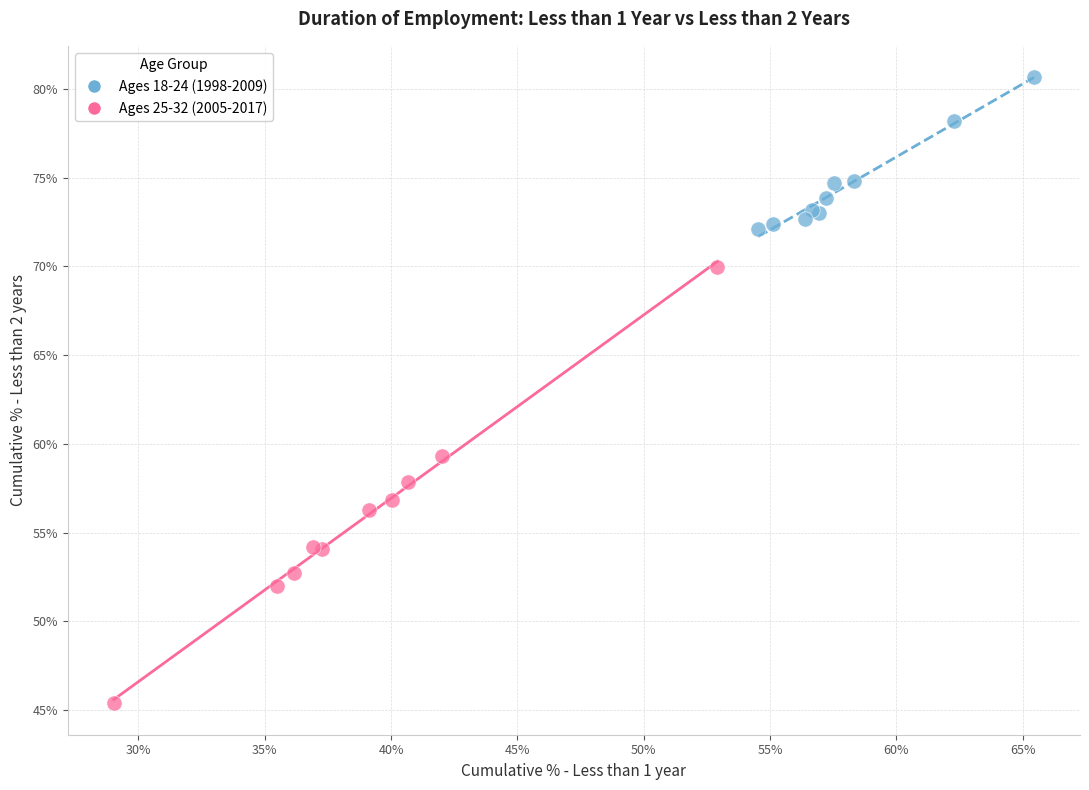

Which series reaches the minimum Y coordinate?

Ages 25-32 (2005-2017)